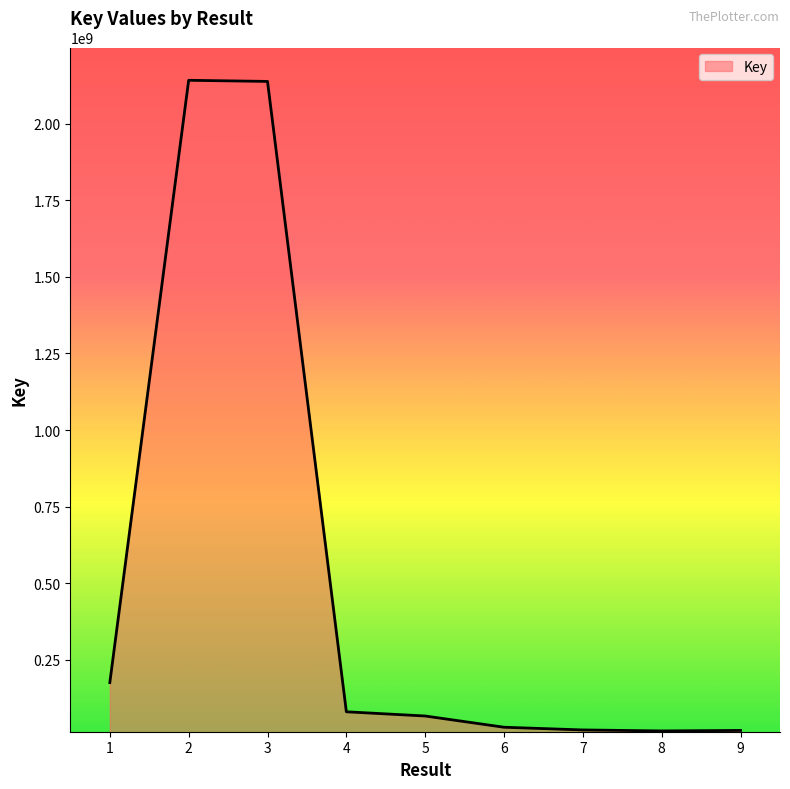

Read the value at 1, to the nearest 10.

175166610